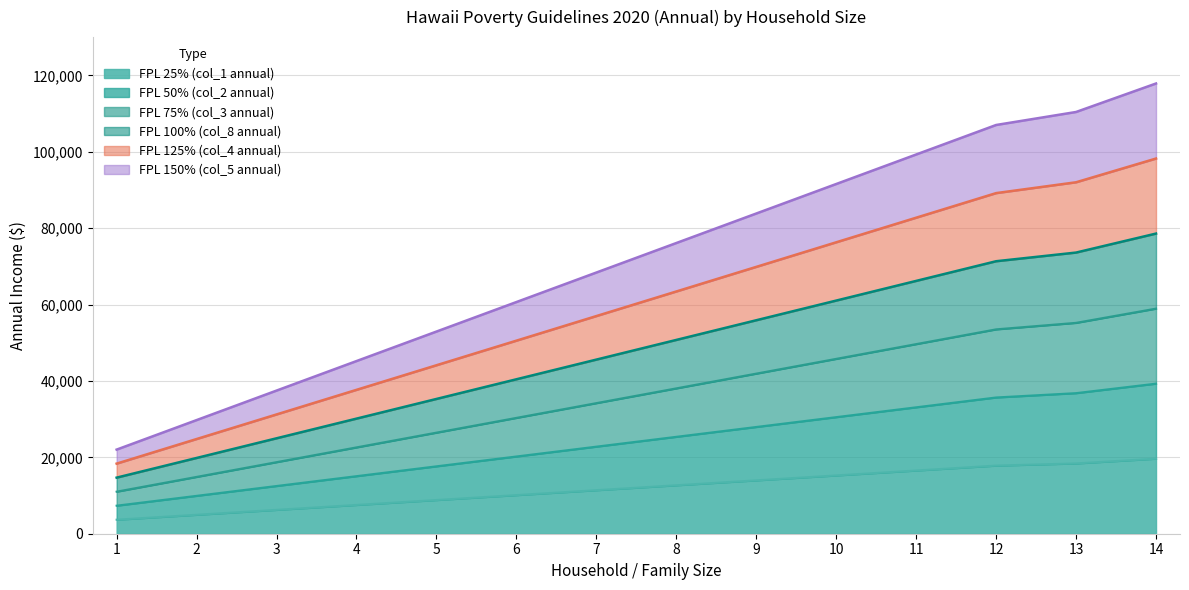

True or false: FPL 50% (col_2 annual) and FPL 75% (col_3 annual) cross at least once.

False